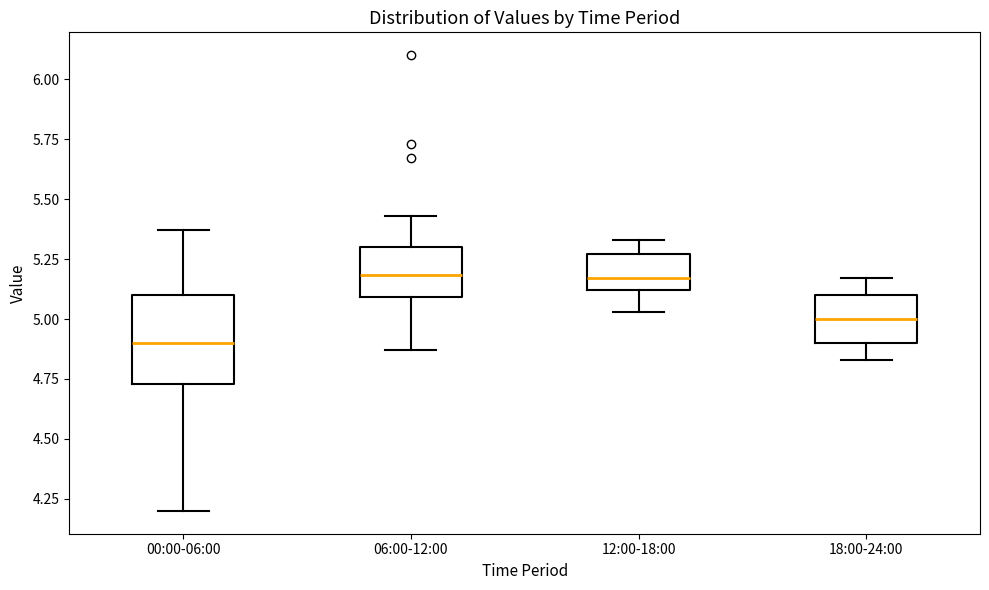

Reading left to right, transcribe this box plot: for each box, give where its median line is, the range the box spans, and where its two whiskers end, as read against the y-axis. The values are not printed on the chart, so give them approximately, as read against the axis.

00:00-06:00: median 4.90, box 4.75 to 5.10, whiskers 4.20 to 5.35
06:00-12:00: median 5.20, box 5.10 to 5.30, whiskers 4.85 to 5.45
12:00-18:00: median 5.15, box 5.10 to 5.25, whiskers 5.05 to 5.35
18:00-24:00: median 5.00, box 4.90 to 5.10, whiskers 4.85 to 5.15